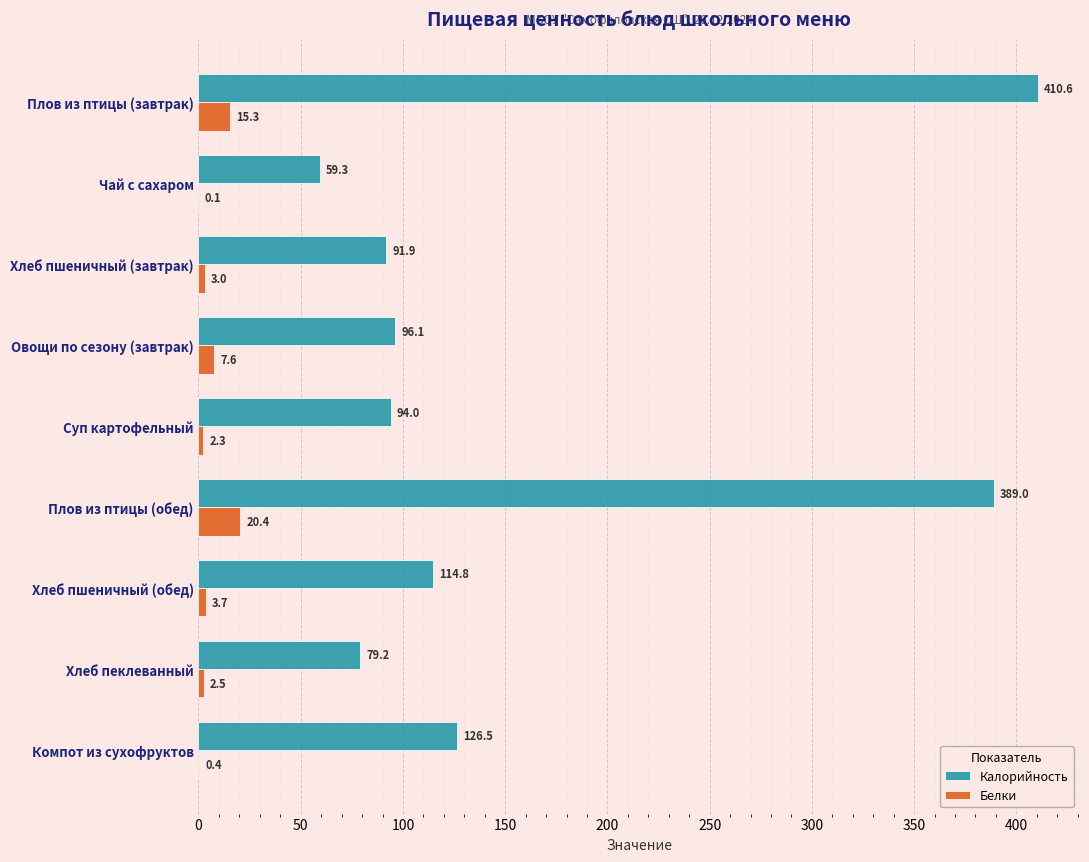

Where is Белки nearest to the value 10?

Овощи по сезону (завтрак)